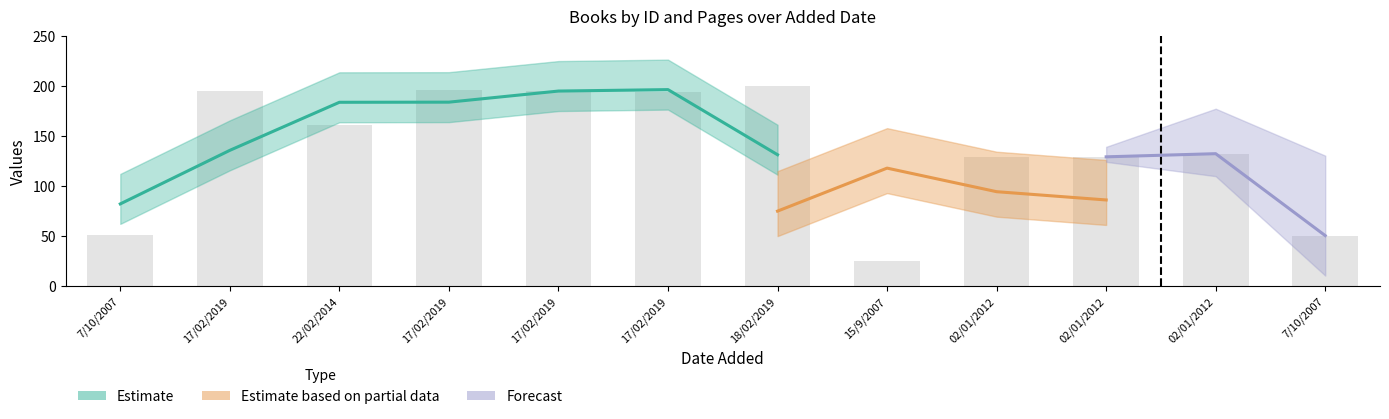

List the labels in order of value, largest first.

18/02/2019, 17/02/2019, 17/02/2019, 17/02/2019, 17/02/2019, 22/02/2014, 02/01/2012, 02/01/2012, 02/01/2012, 7/10/2007, 7/10/2007, 15/9/2007